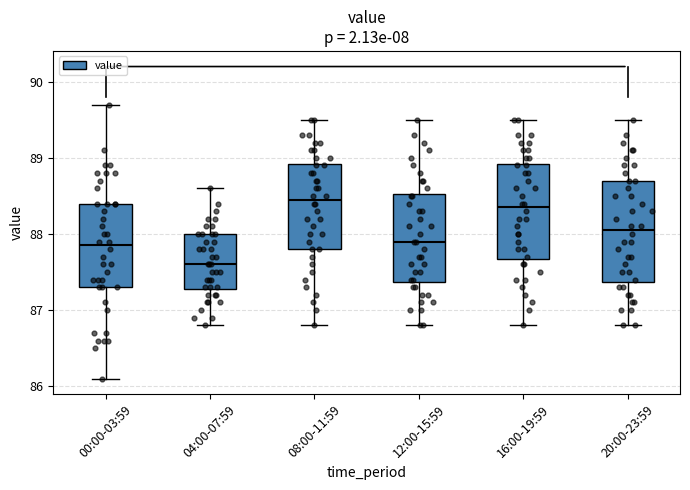

Which box's median line is the lowest?

04:00-07:59